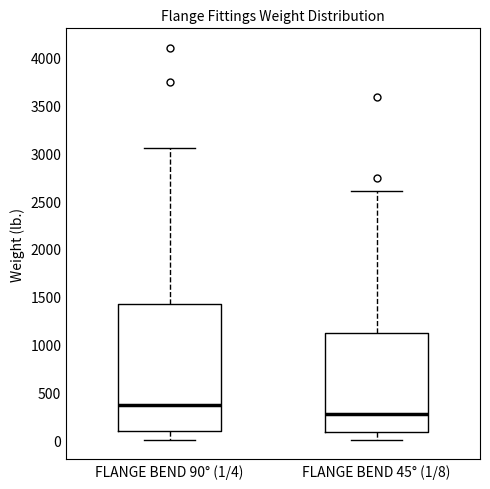

Reading left to right, read every box against the y-axis: the position of its median line, the range the box covers, and the ends of its whiskers. The values are not printed on the chart, so give them approximately, as read against the axis.

FLANGE BEND 90° (1/4): median 350, box 100 to 1450, whiskers 0 to 3050
FLANGE BEND 45° (1/8): median 300, box 100 to 1100, whiskers 0 to 2600